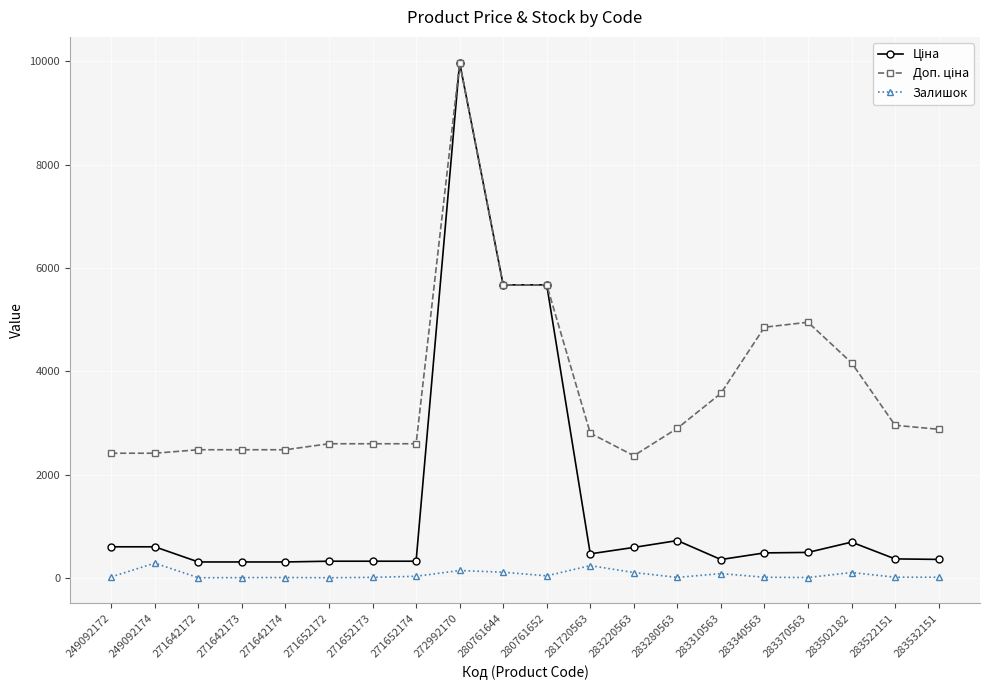

Is it true that Залишок equals 85.0 at 283310563?

True